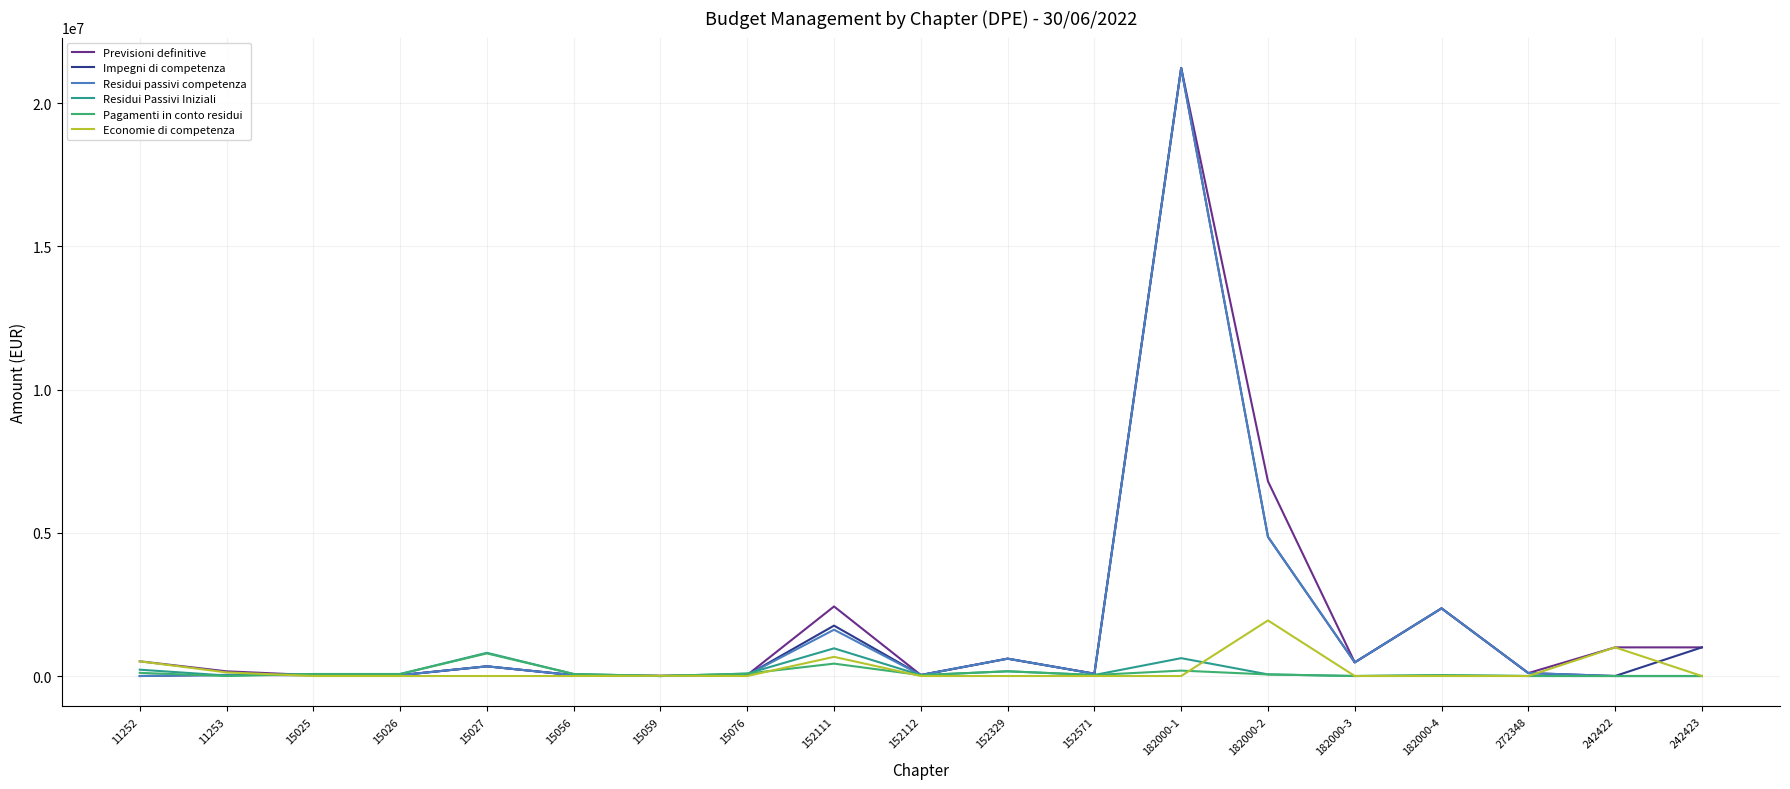

At which category is the sum across all series the highest?

182000-1